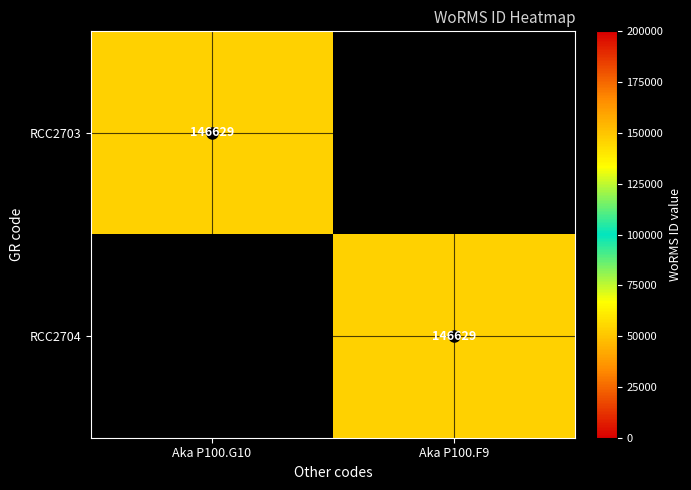

How many data points in RCC2704 are less than 146629?

1